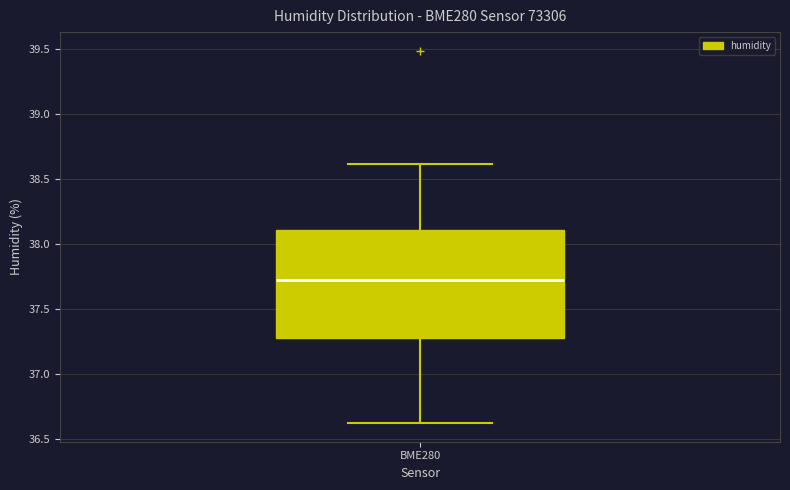

Where is the upper edge of the box for BME280 on the y-axis? The values are not printed on the chart, so give them approximately, as read against the axis.

38.1